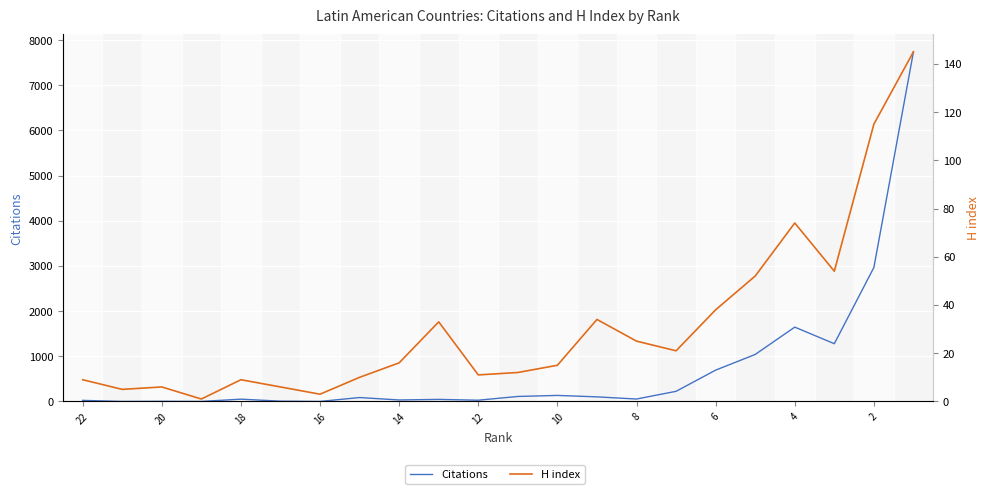

How many lines are shown in the chart?

2